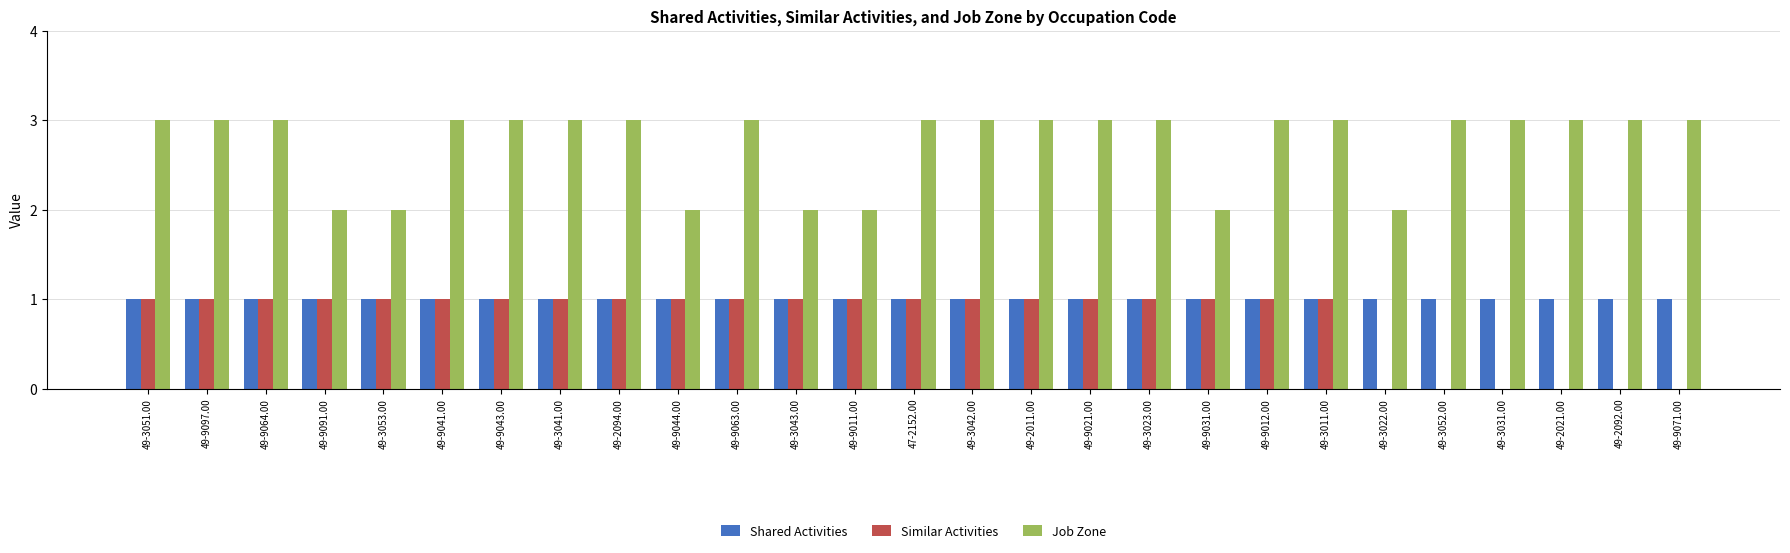

Is the value of Similar Activities at 49-2094.00 greater than the value of Job Zone at 49-3031.00?

No